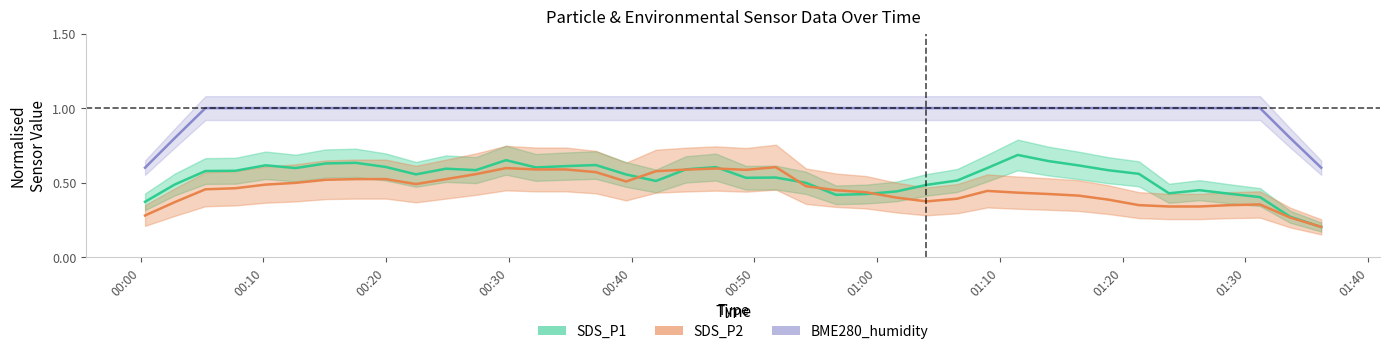

How many BME280_humidity values are between 1 and 2?

36